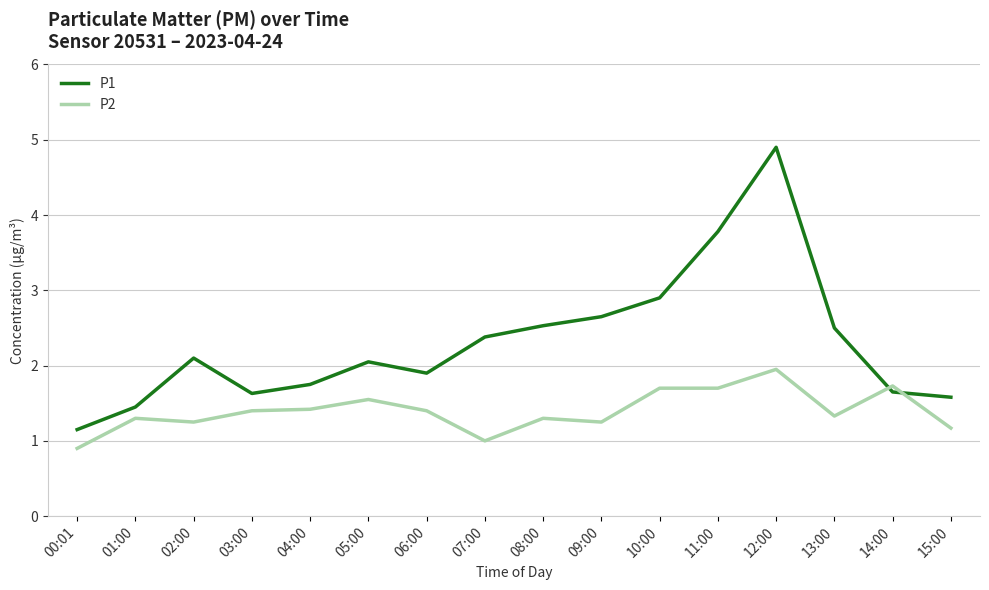

Where do P1 and P2 first cross each other?

13:00 and 14:00